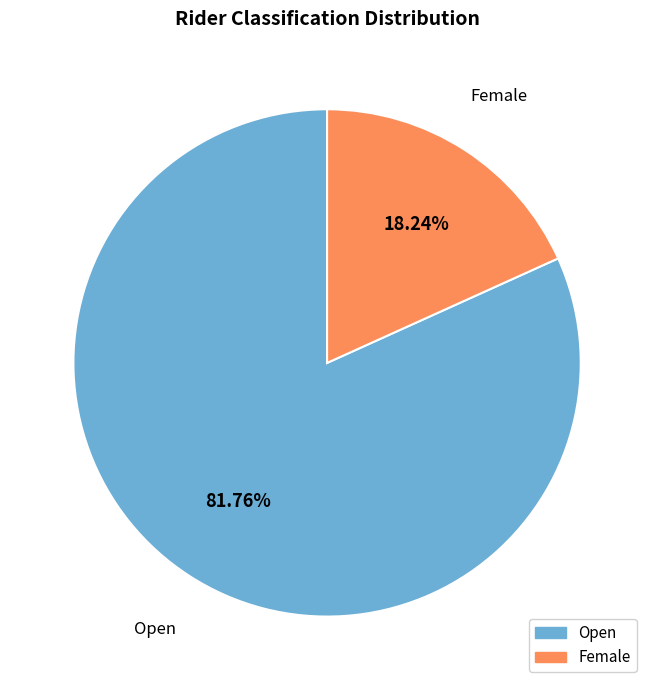

To the nearest percent, what is the combined percentage of Open and Female?

100%